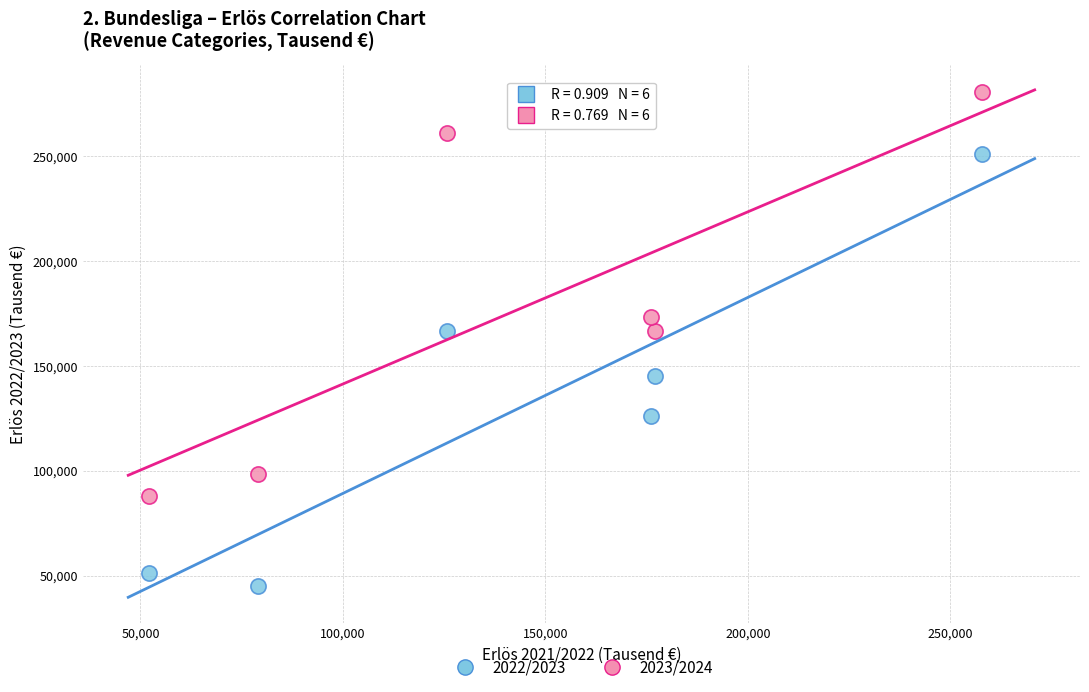

Across all data points, what is the average X value?

144639